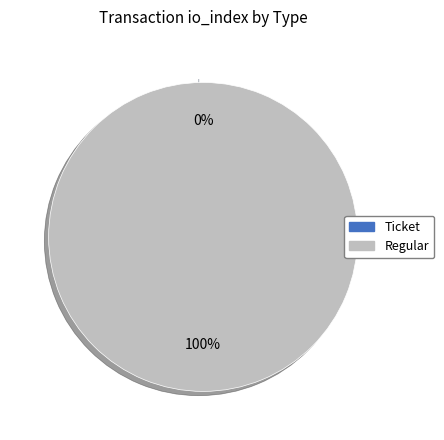

Is it true that Ticket is 1% of the pie?

False